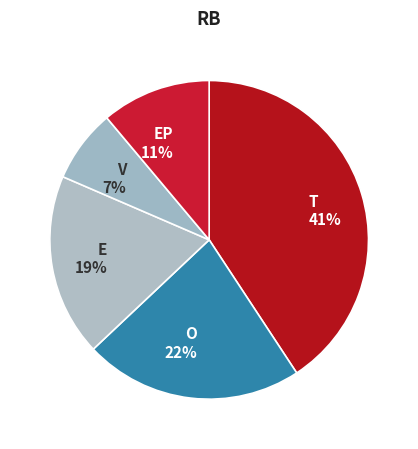

To the nearest percent, what is the difference between the EP 11% and O 22% slice percentages?

11%